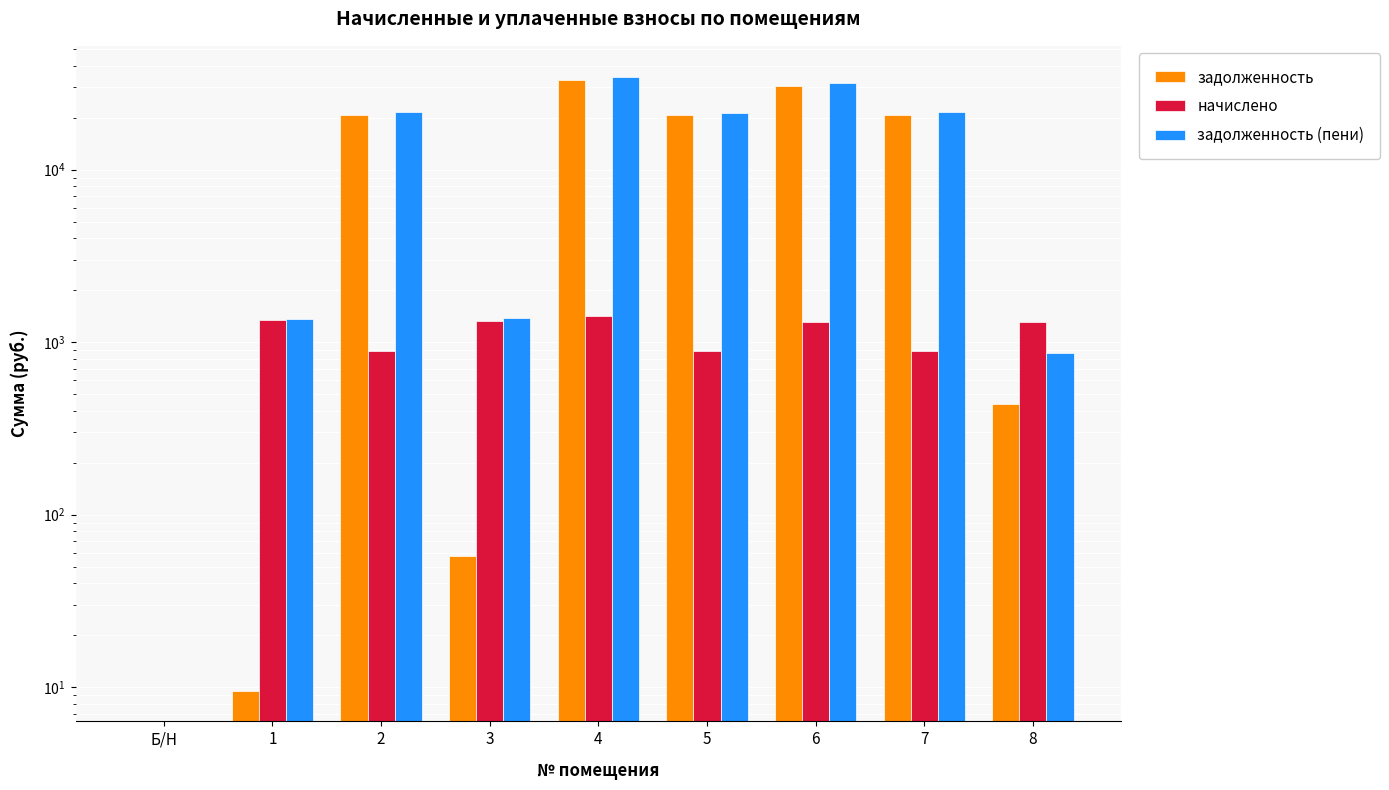

The задолженность series shows 178.9 at 8. True or false?

False